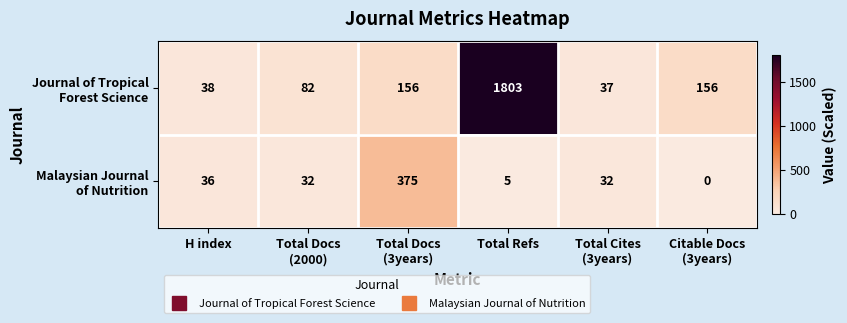

What is the total value across all series at Total Docs
(3years)?

531